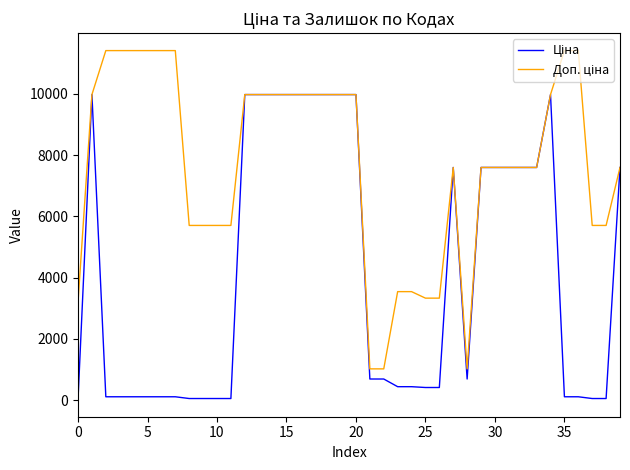

What is the maximum value shown in the chart?

11410.0